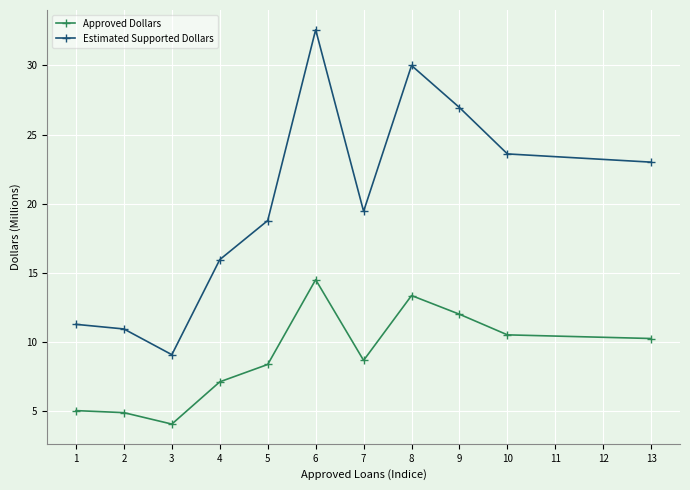

What is the approximate value of Approved Dollars at 7?

8.6